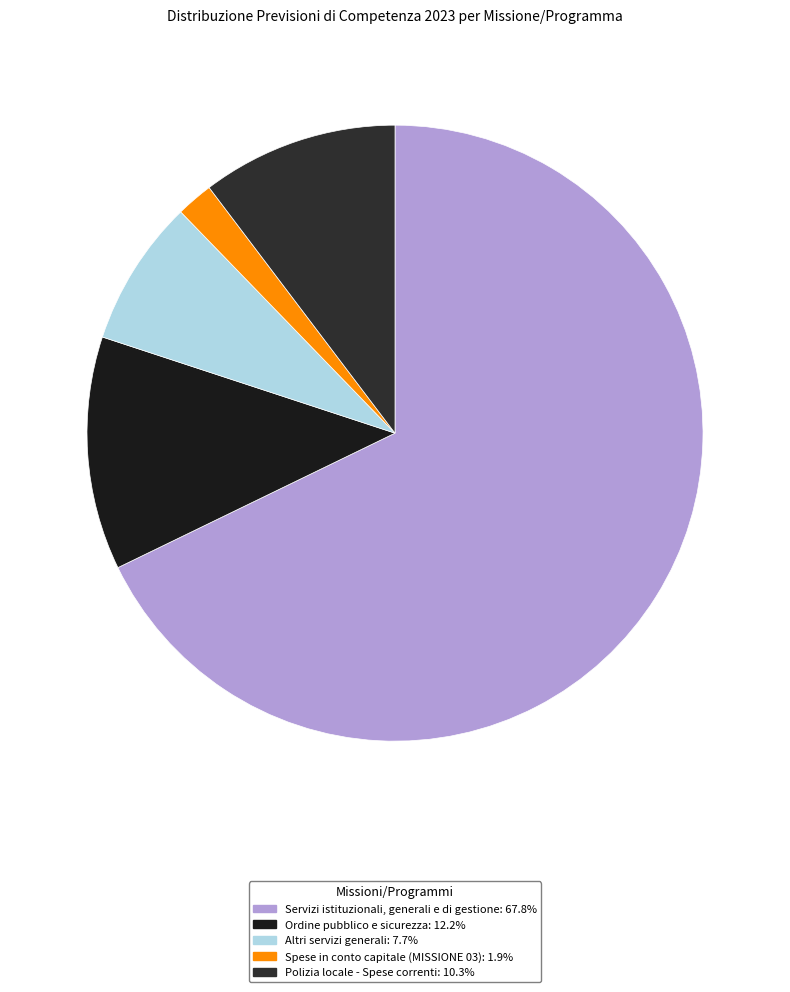

True or false: Altri servizi generali accounts for 19% of the total.

False